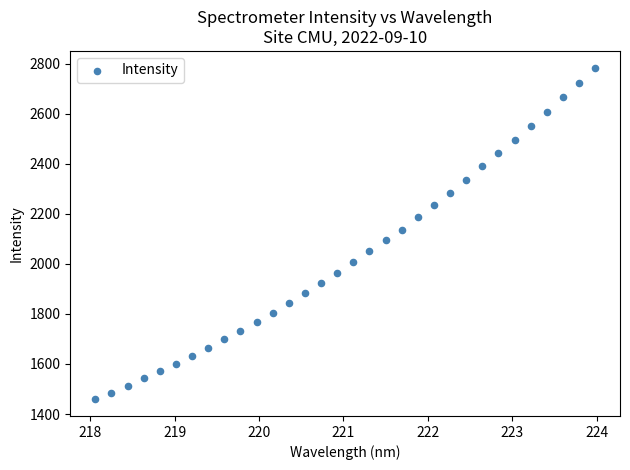

What is the range of X values (max minus min)?

5.9